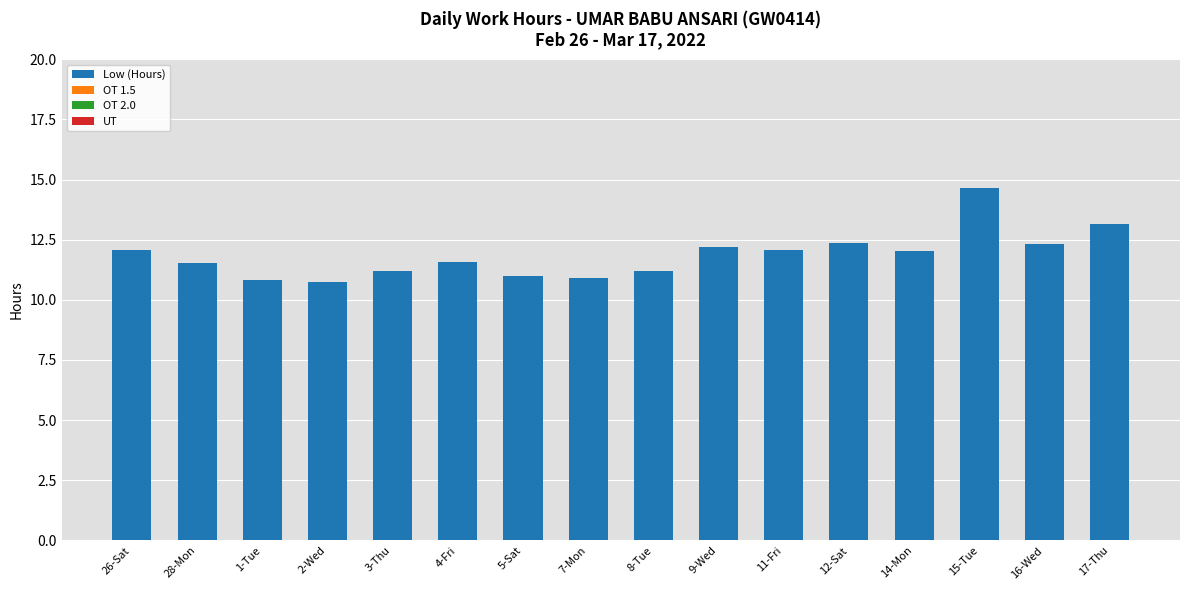

What is the label of the 12th bar from the right?

3-Thu